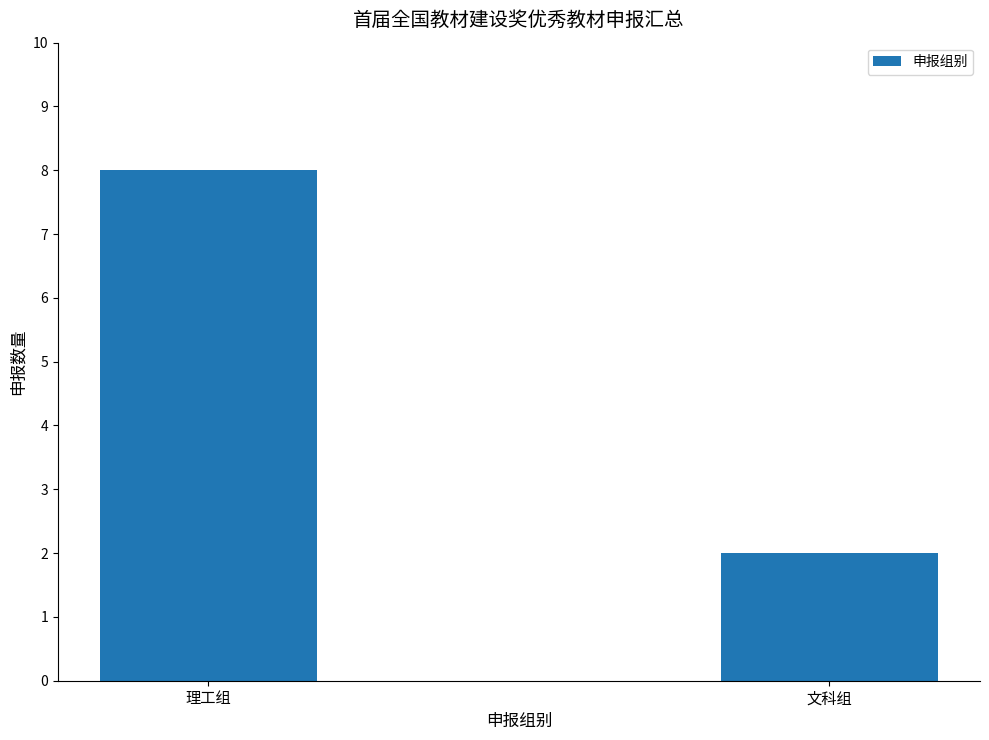

How many values are below 8?

1